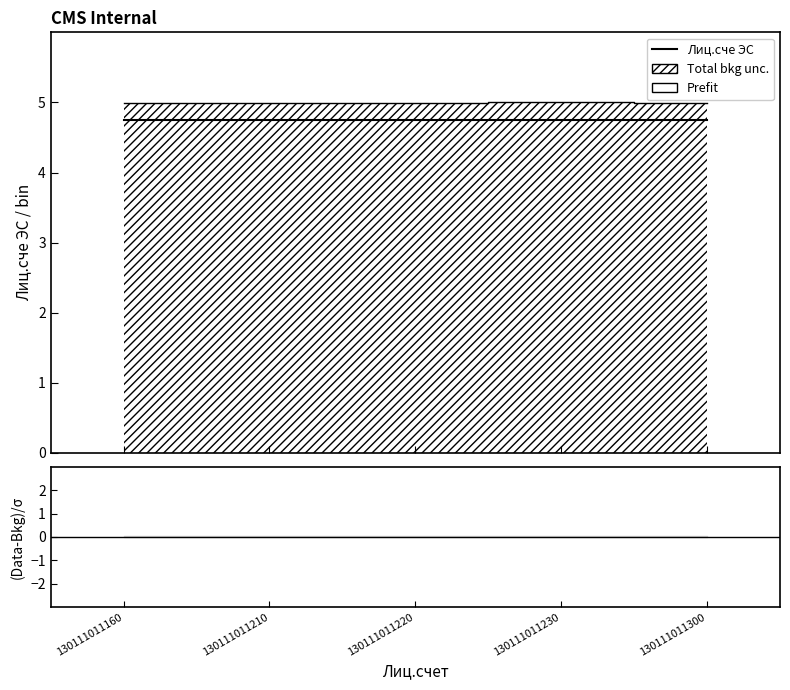

At how many categories does at least one series exceed 4?

5